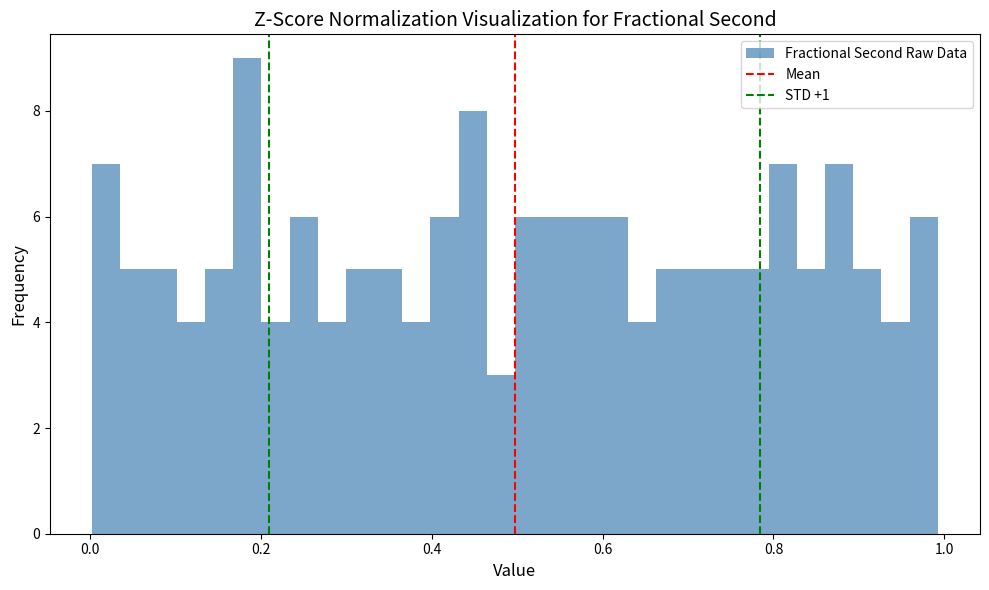

Read against the x-axis, roughly where is the centre of the tallest bar?

0.18